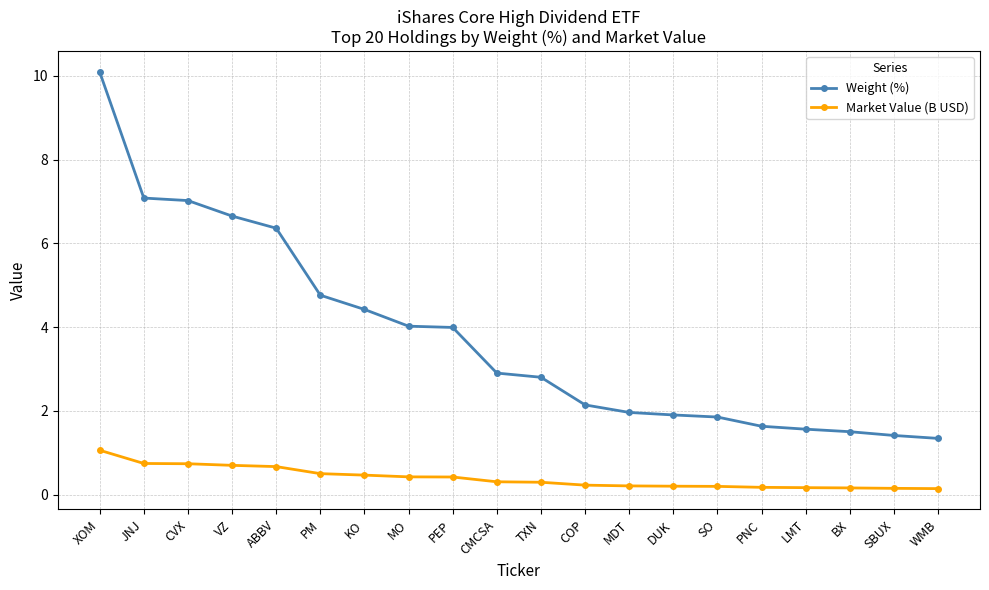

Does the chart have visible grid lines?

Yes